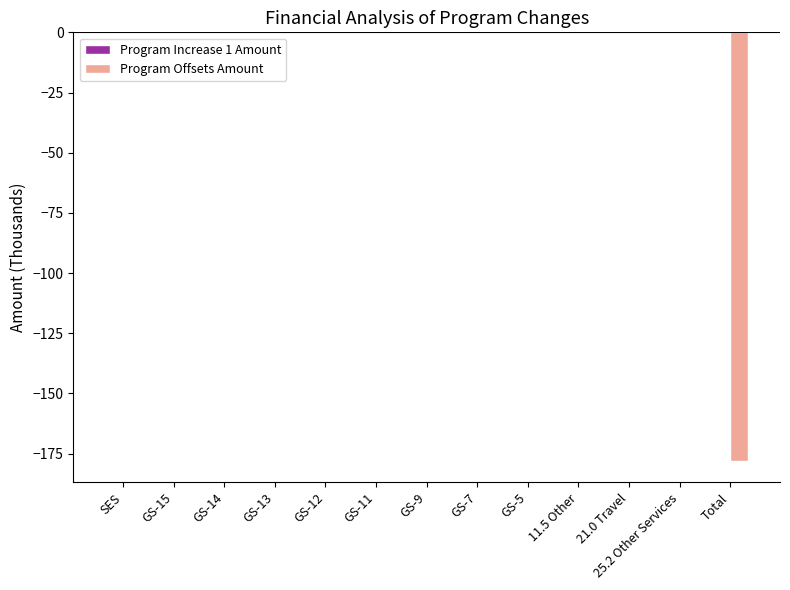

Is it true that the value at 21.0 Travel is 0?

True